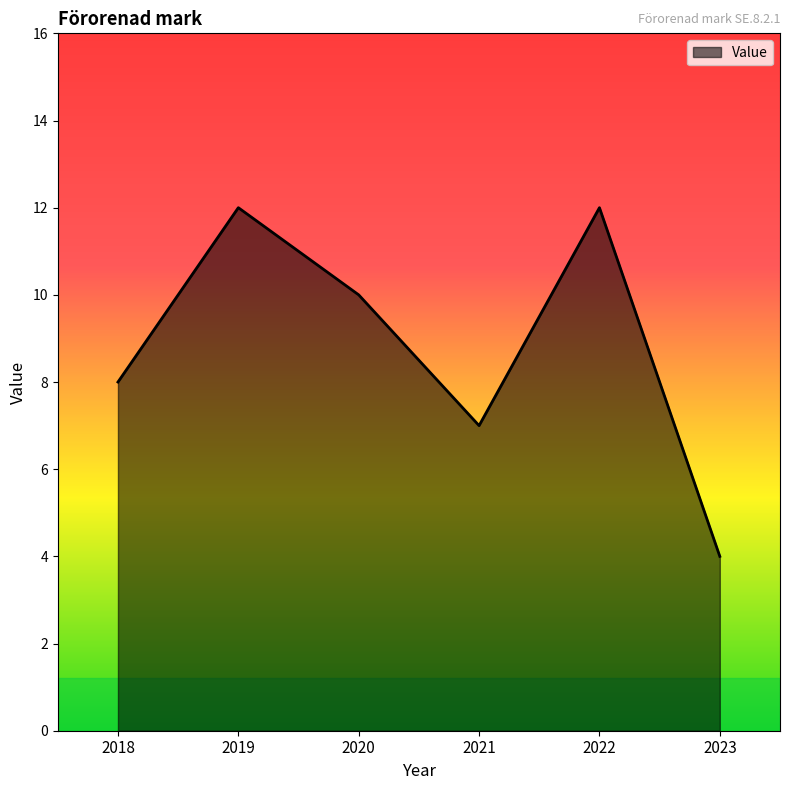

Read the value at 2020.

10